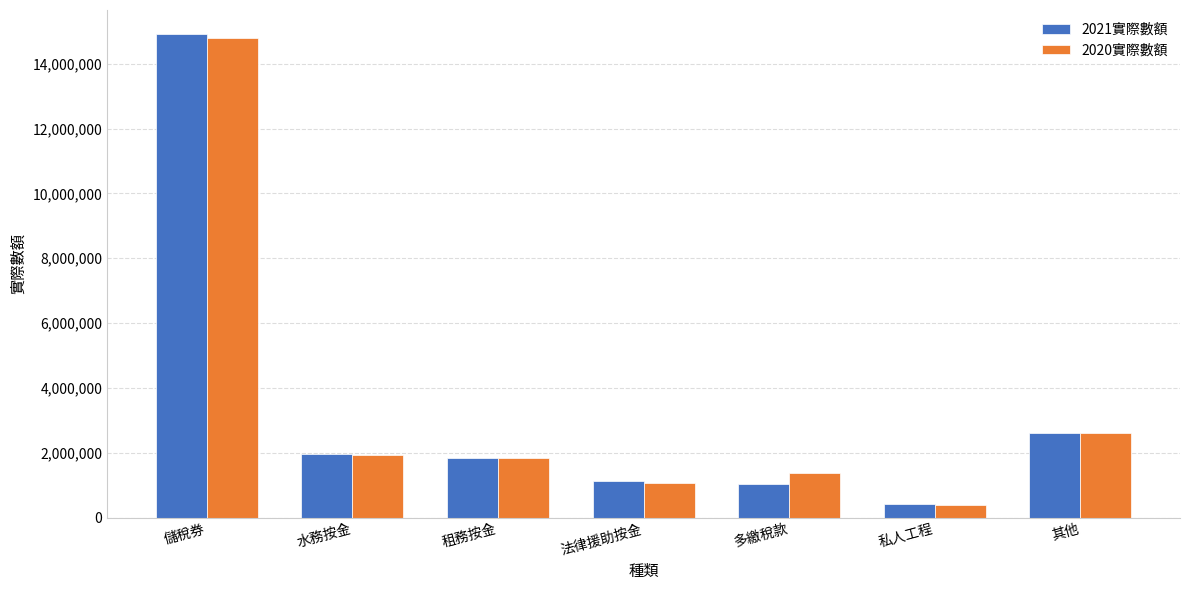

Where is 2021實際數額 nearest to the value 7661128?

其他